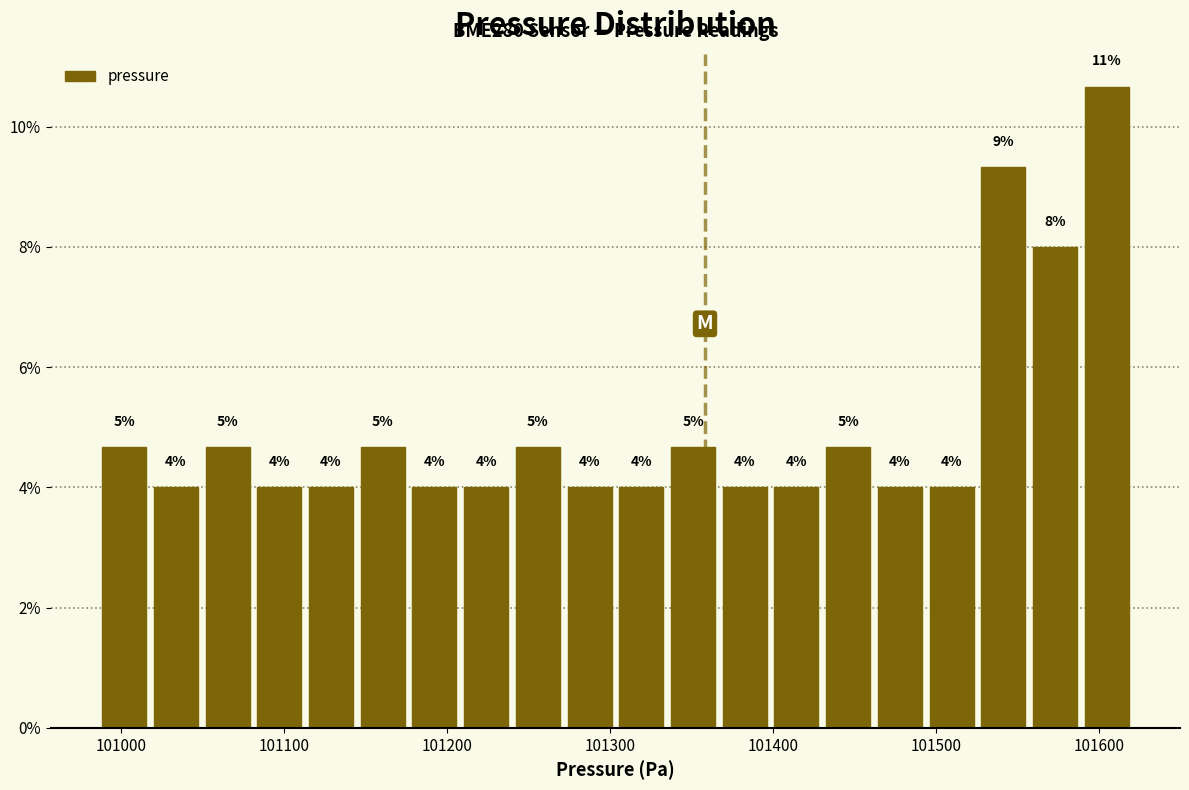

Around what value on the x-axis is the tallest bar? Give the approximate position of its centre, as read against the axis.

101600